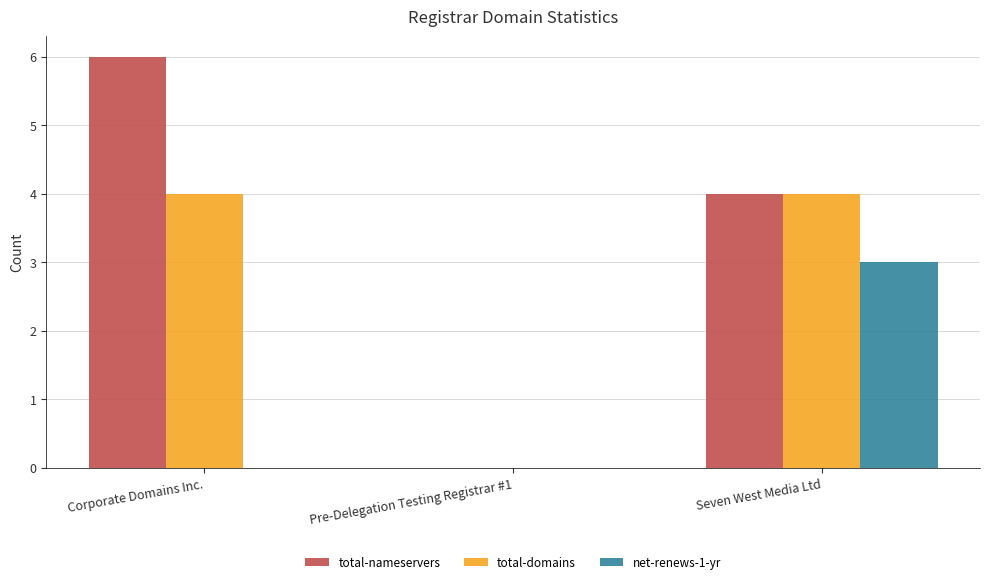

What is the sum of the total-nameservers values at Corporate Domains Inc. and Pre-Delegation Testing Registrar #1?

6